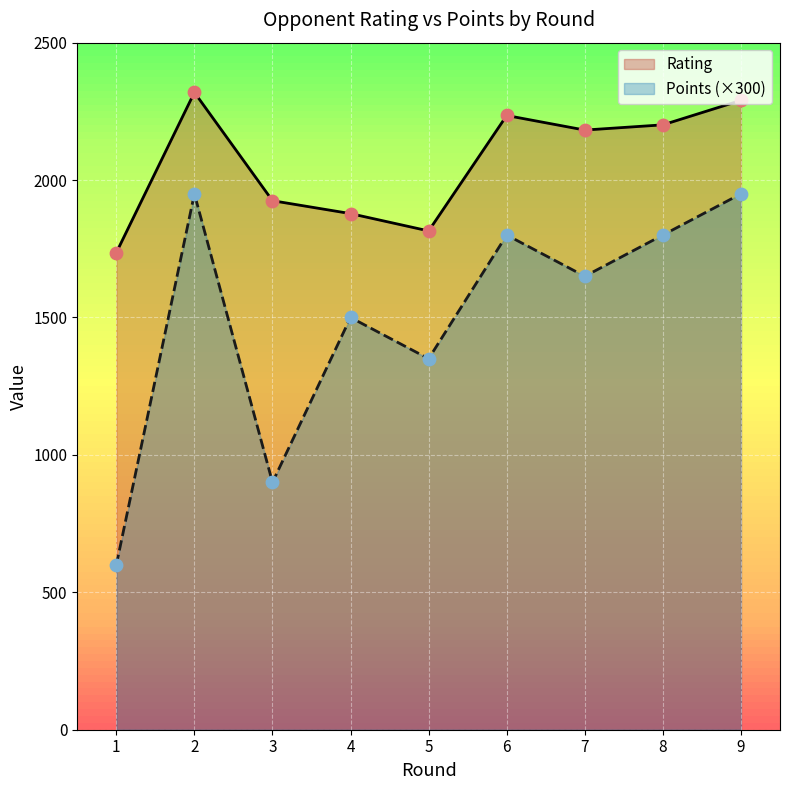

What is the total value across all series at 1?

2336